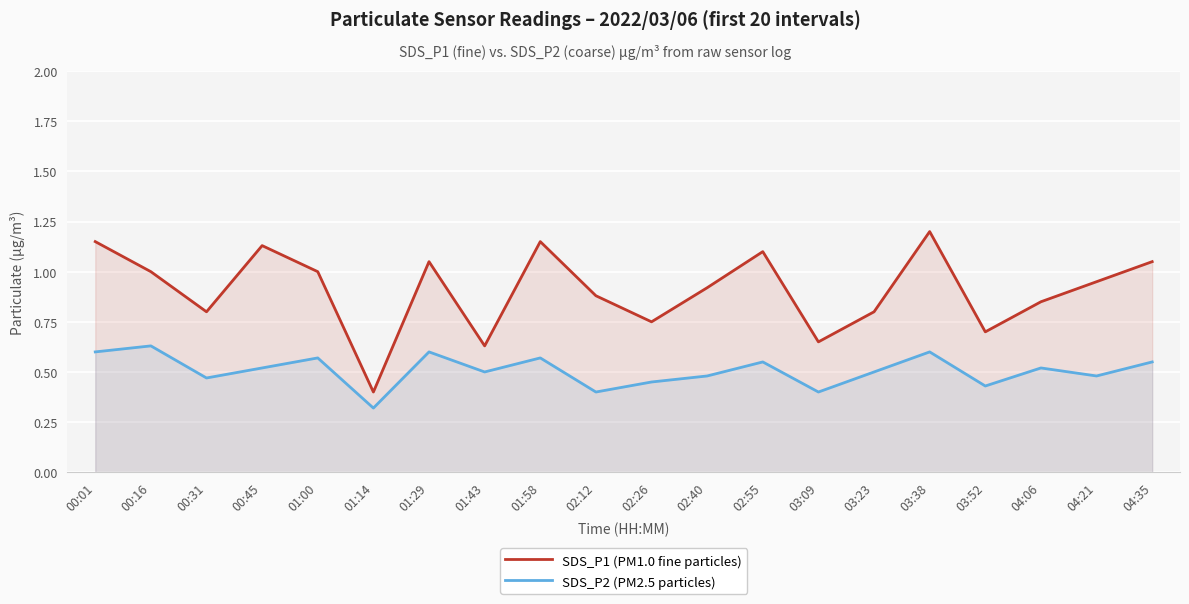

Rank the series at 03:23 from lowest to highest value.

SDS_P2 (PM2.5 particles), SDS_P1 (PM1.0 fine particles)